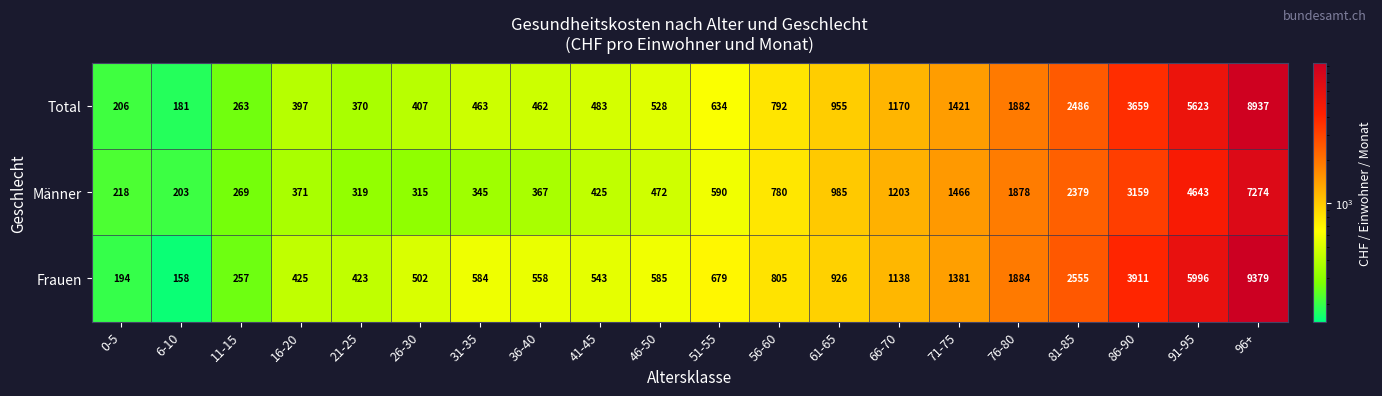

Is the value of Frauen at 91-95 greater than the value of Total at 46-50?

Yes